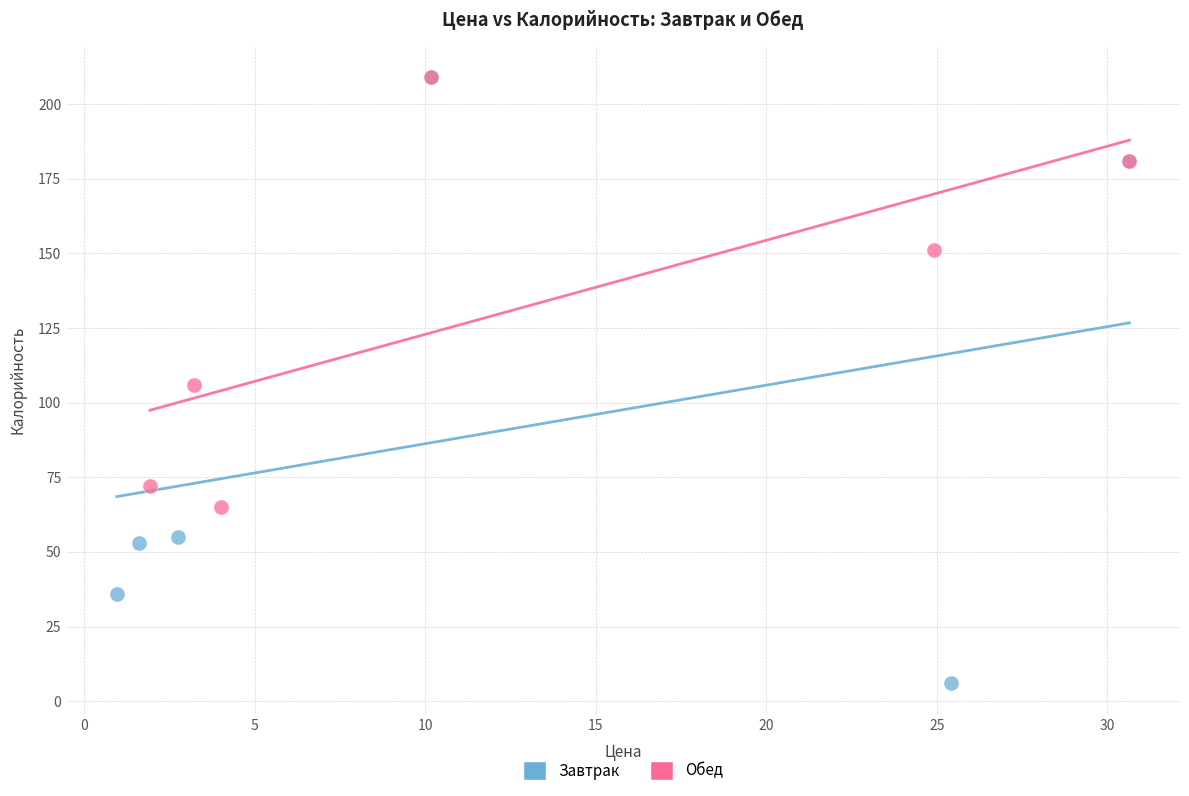

Which series contains the lowest Y value?

Завтрак